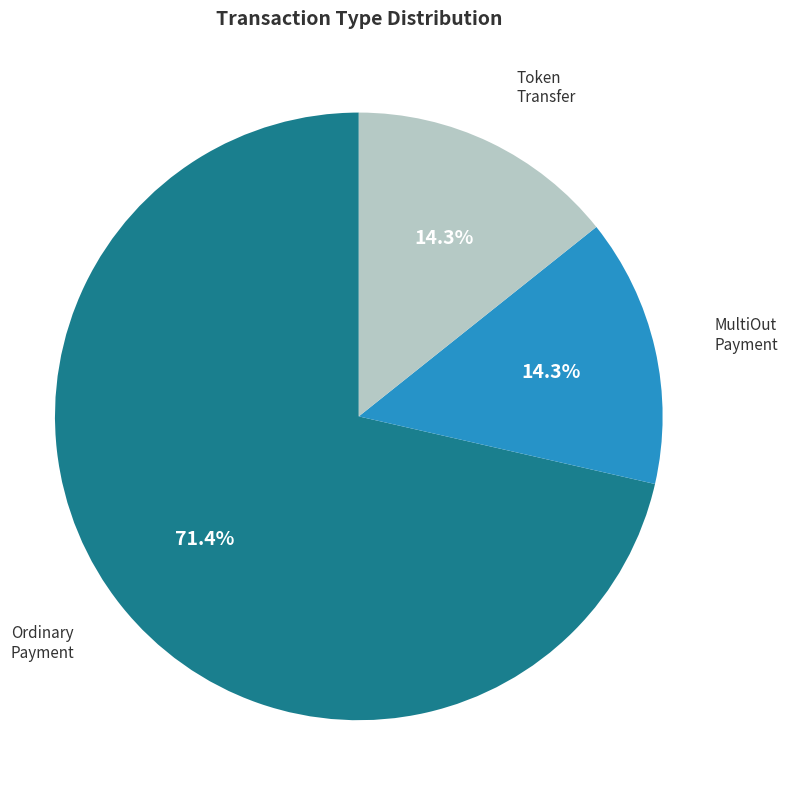

Count the number of slices in the pie.

3